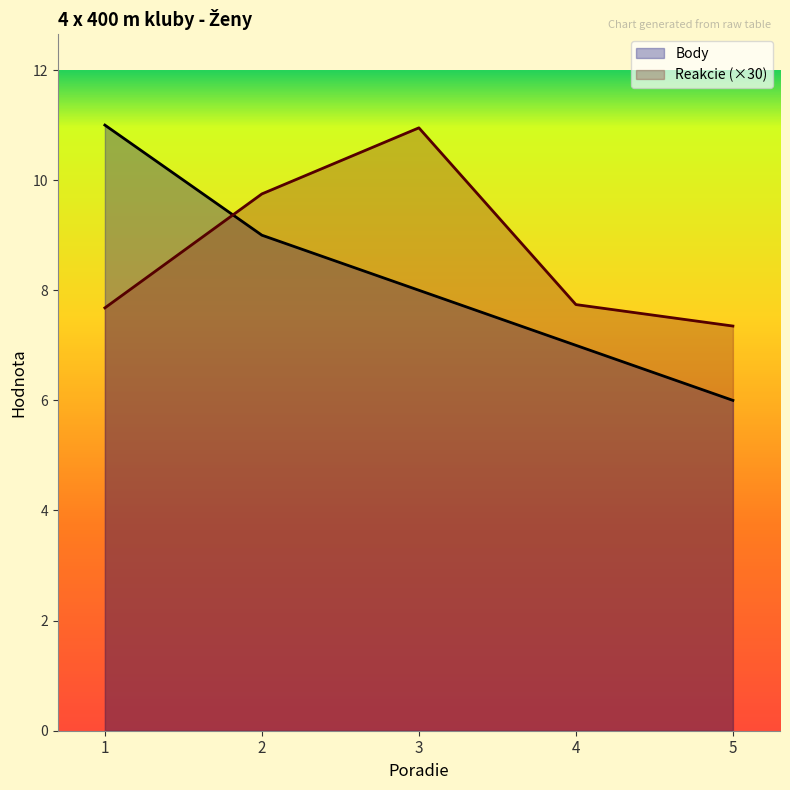

What is the lowest value of the Reakcie series?

7.3